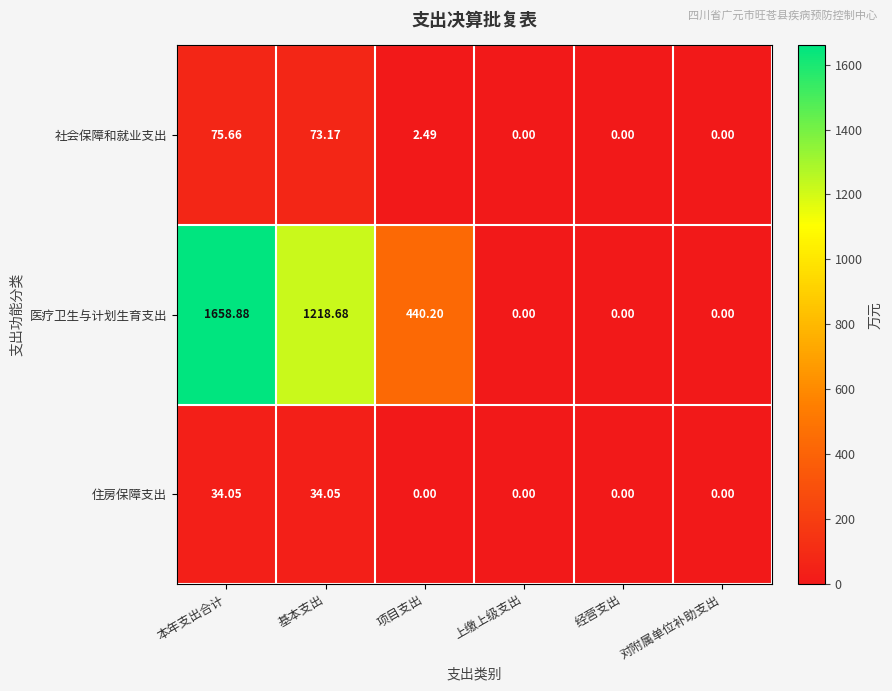

Which category has the highest value across all series?

本年支出合计